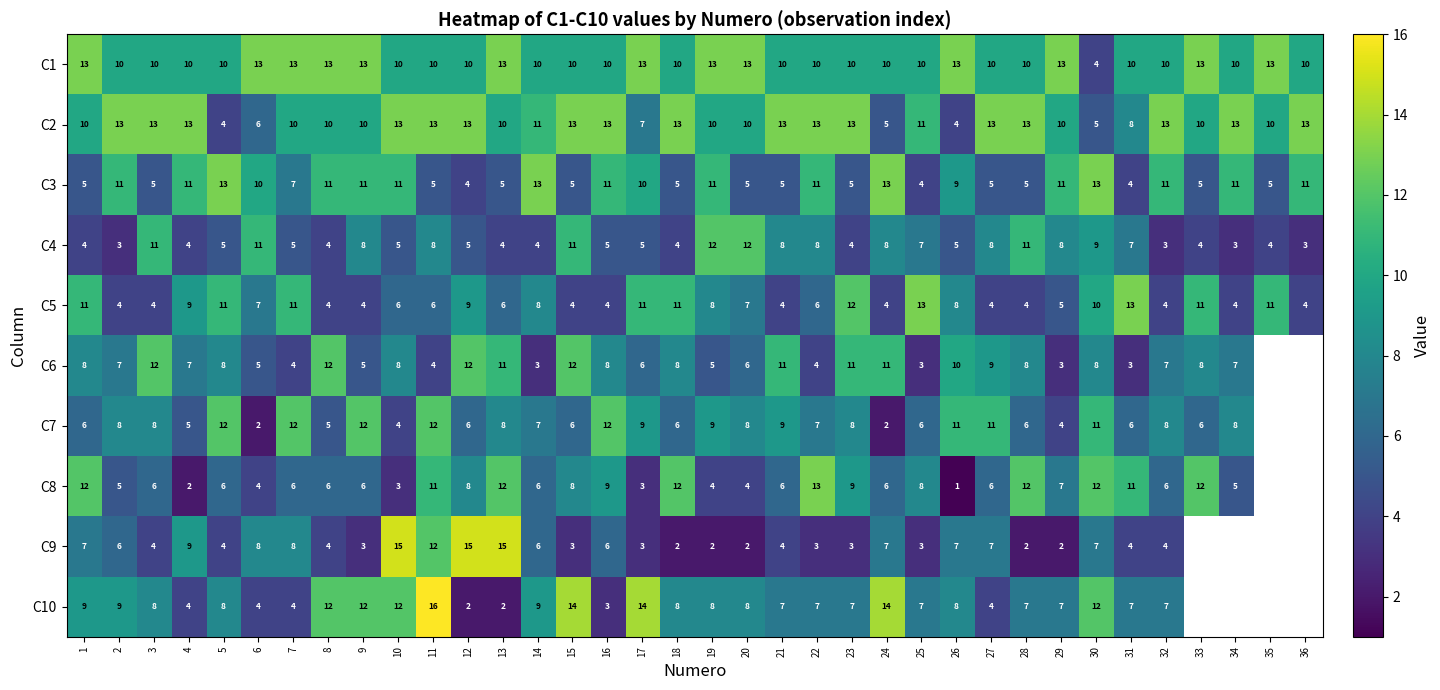

True or false: C7 has a value of 9 at 14.

False